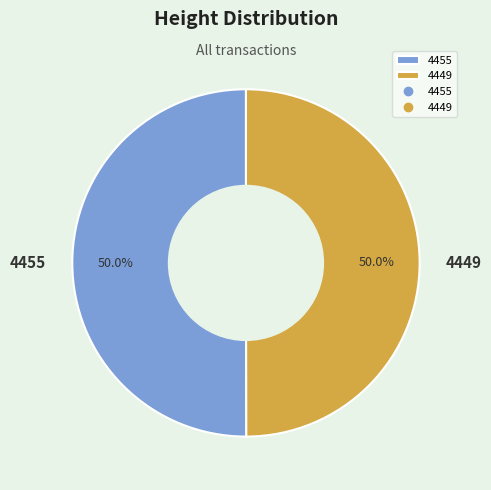

What percentage is the 4455 slice, to the nearest percent?

50%